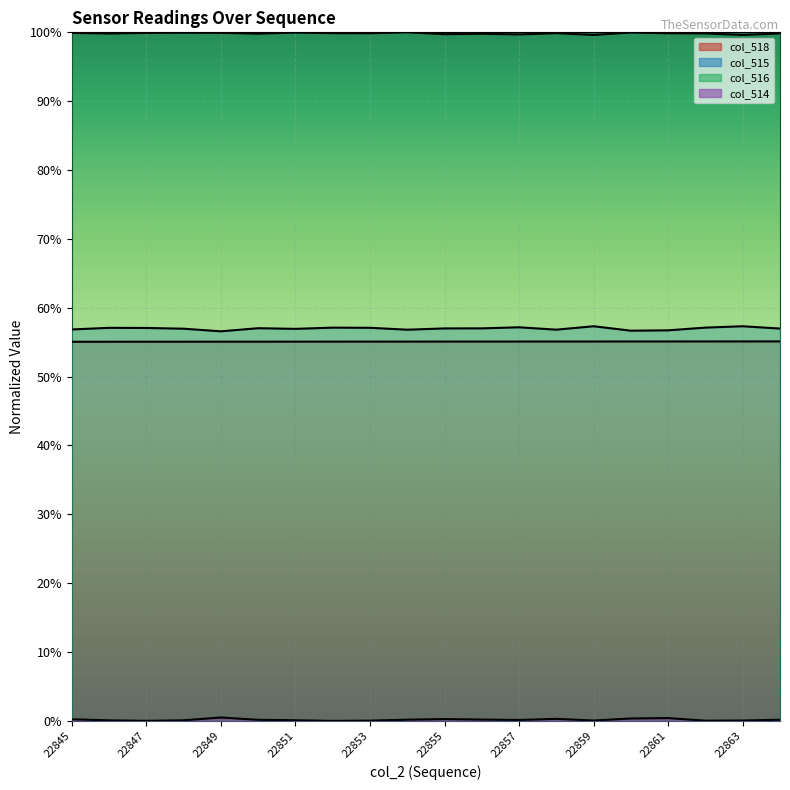

Reading left to right, list all the values displayed in this chart.

col_518: 22845=0.6	22846=0.6	22847=0.6	22848=0.6	22849=0.6	22850=0.6	22851=0.6	22852=0.6	22853=0.6	22854=0.6	22855=0.6	22856=0.6	22857=0.6	22858=0.6	22859=0.6	22860=0.6	22861=0.6	22862=0.6	22863=0.6	22864=0.6
col_515: 22845=0.6	22846=0.6	22847=0.6	22848=0.6	22849=0.6	22850=0.6	22851=0.6	22852=0.6	22853=0.6	22854=0.6	22855=0.6	22856=0.6	22857=0.6	22858=0.6	22859=0.6	22860=0.6	22861=0.6	22862=0.6	22863=0.6	22864=0.6
col_516: 22845=1.0	22846=1.0	22847=1.0	22848=1.0	22849=1.0	22850=1.0	22851=1.0	22852=1.0	22853=1.0	22854=1.0	22855=1.0	22856=1.0	22857=1.0	22858=1.0	22859=1.0	22860=1.0	22861=1.0	22862=1.0	22863=1.0	22864=1.0
col_514: 22845=0.0	22846=0.0	22847=0.0	22848=0.0	22849=0.0	22850=0.0	22851=0.0	22852=0.0	22853=0.0	22854=0.0	22855=0.0	22856=0.0	22857=0.0	22858=0.0	22859=0.0	22860=0.0	22861=0.0	22862=0.0	22863=0.0	22864=0.0